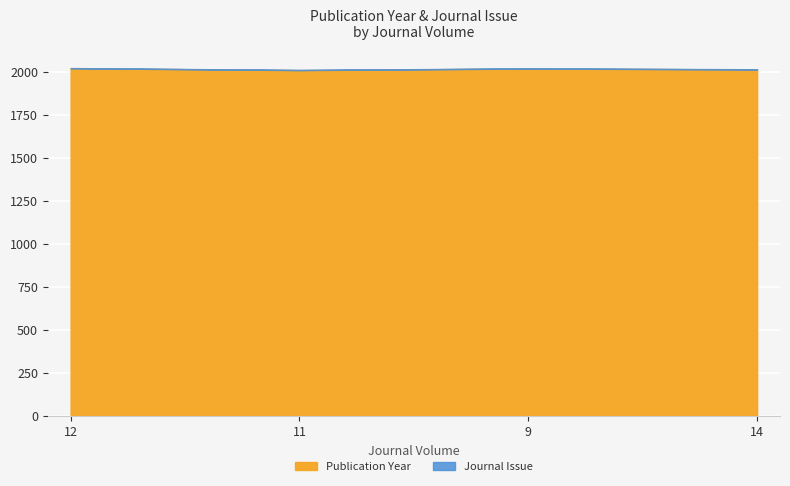

At which label does the data first exceed 2019?

12